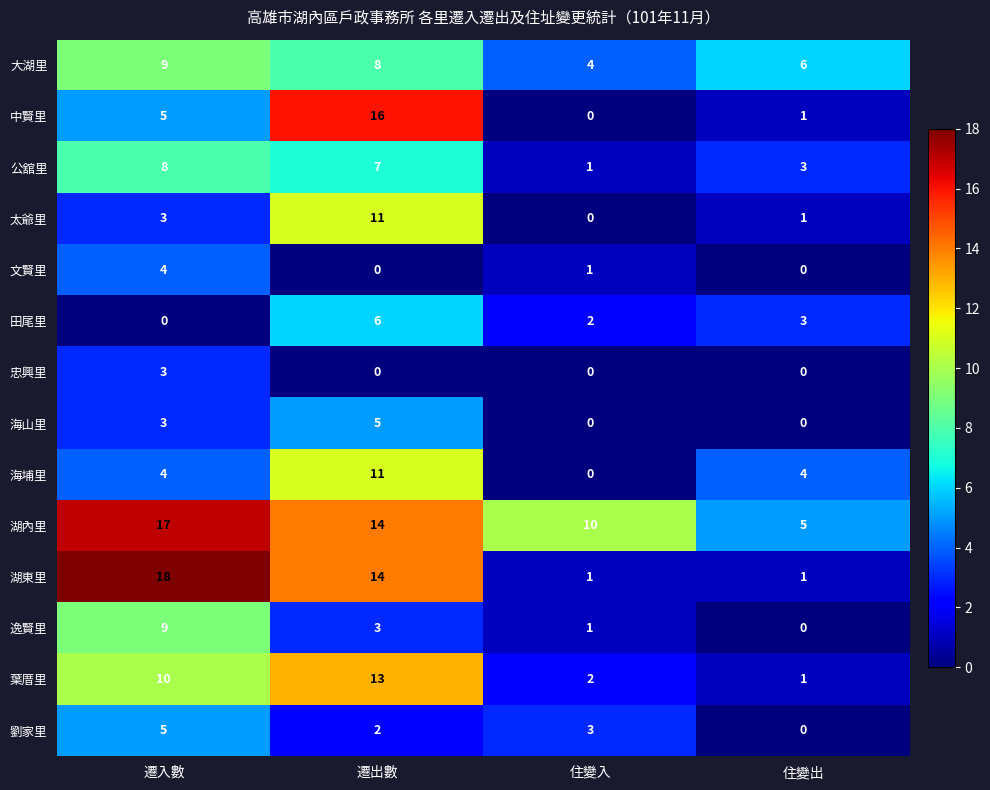

What is the total value across all series at 遷出數?

110